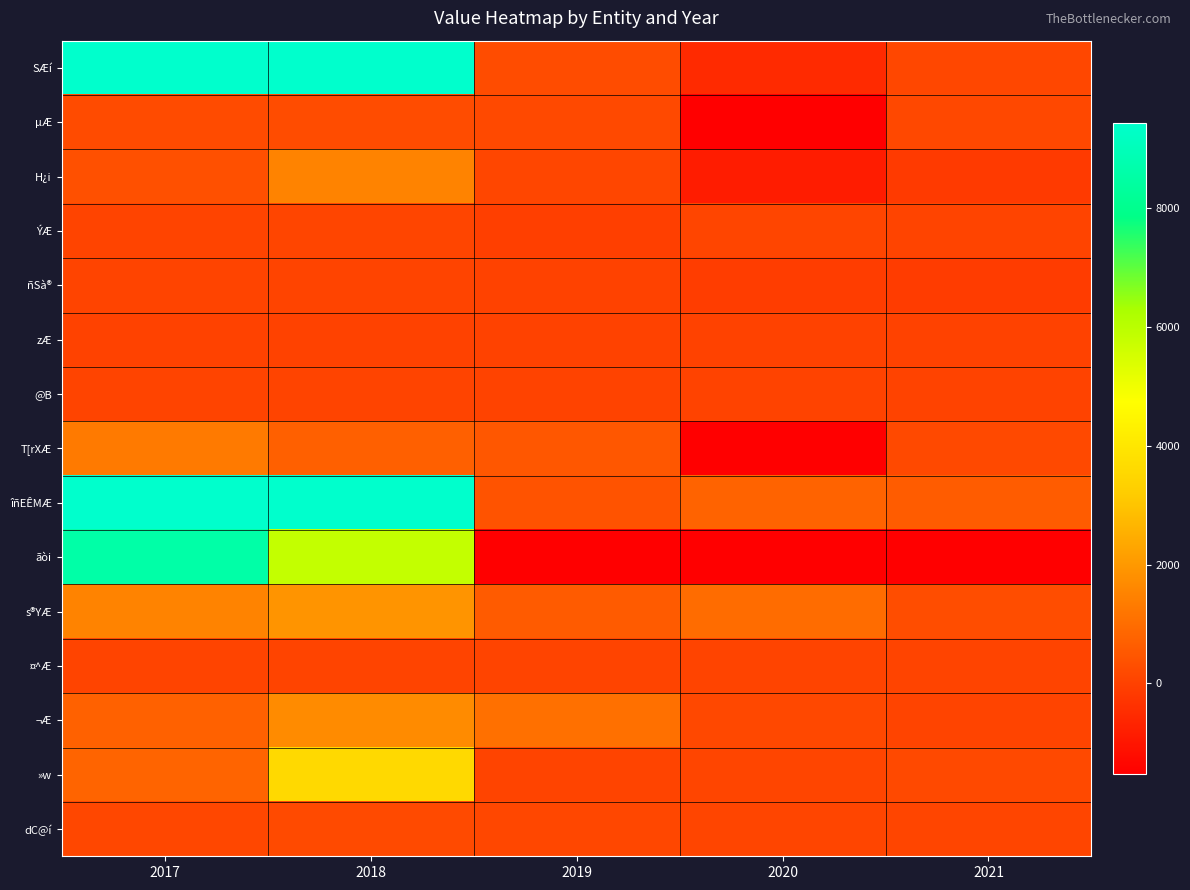

Which series has the widest spread of values?

ãòi